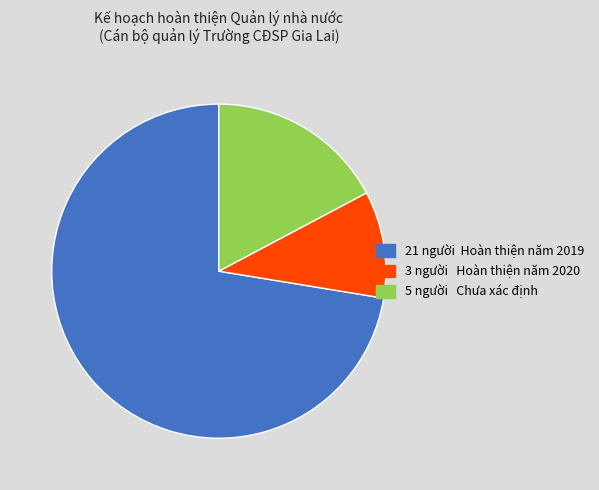

Is there any slice that represents more than half of the pie?

Yes